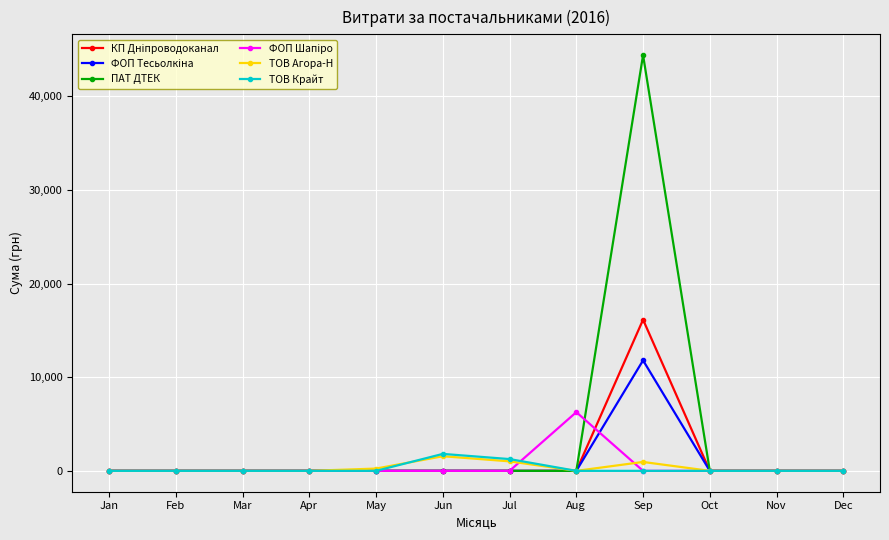

What is the difference between the highest and lowest values at Jun?

1811.0